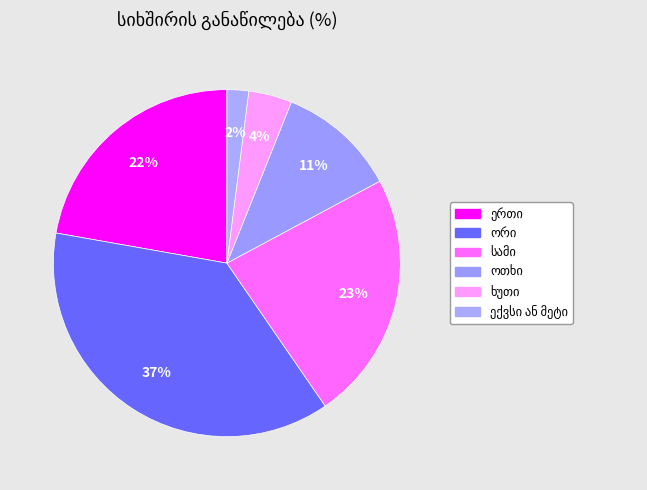

Combined, do ერთი and ხუთი account for over 50%?

No